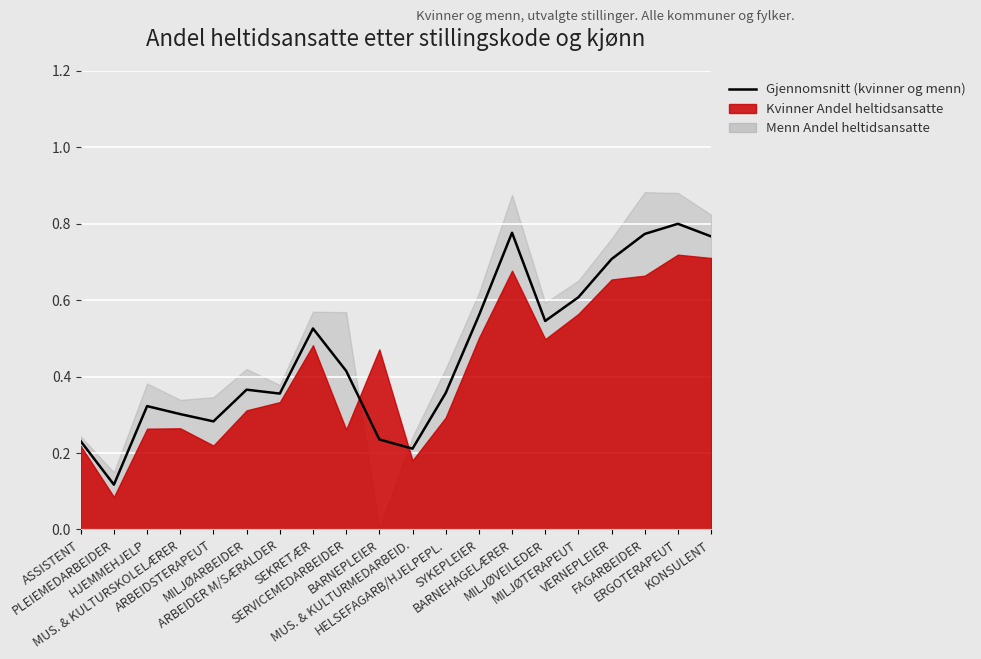

Is it true that the value at FAGARBEIDER is 0.3?

False